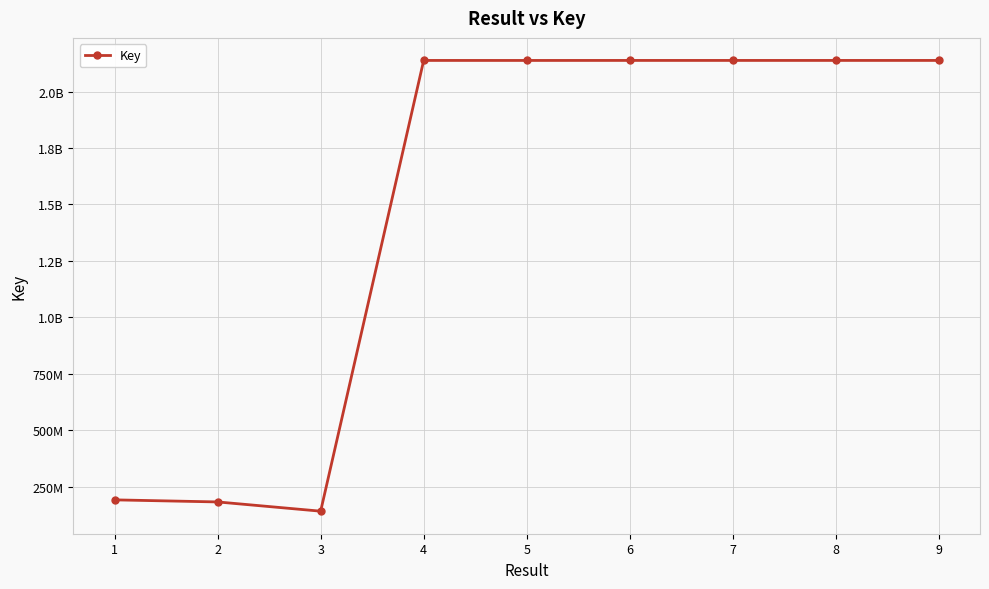

Reading right to left, extract all data points from this chart.

9=2137758013	8=2137757116	7=2137751154	6=2137767678	5=2137684382	4=2137735249	3=141057397	2=182016918	1=191200359